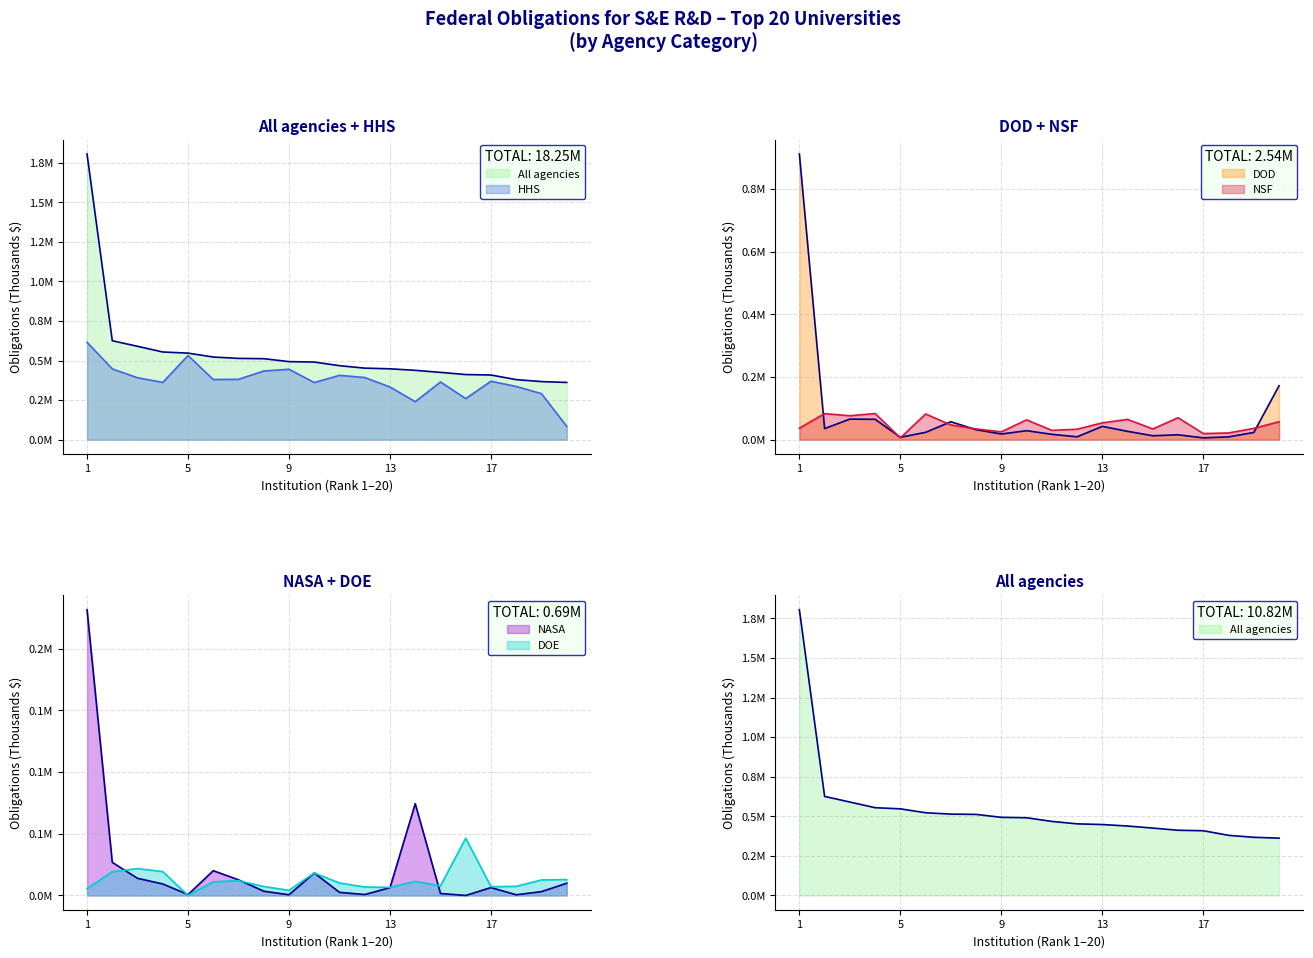

The HHS series shows 260076.4 at U. Wisconsin-Madison. True or false?

True